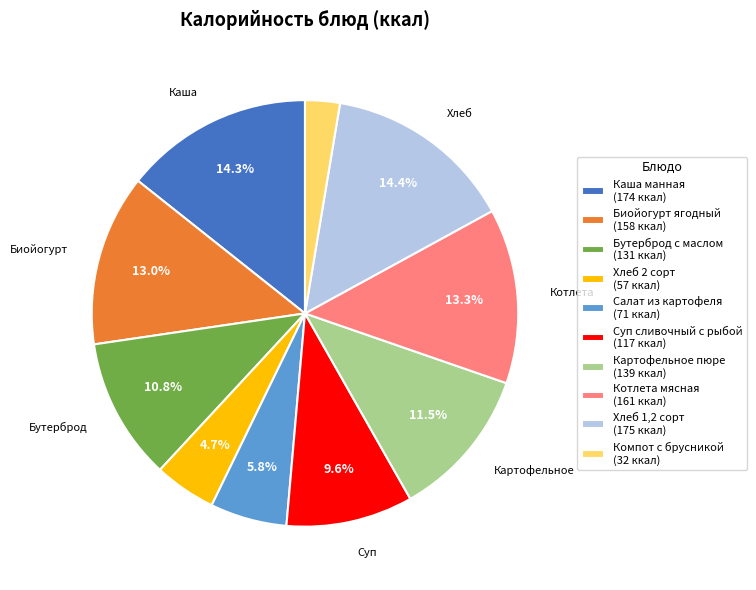

To the nearest percent, what is the difference between the largest and smallest slice percentages?

12%